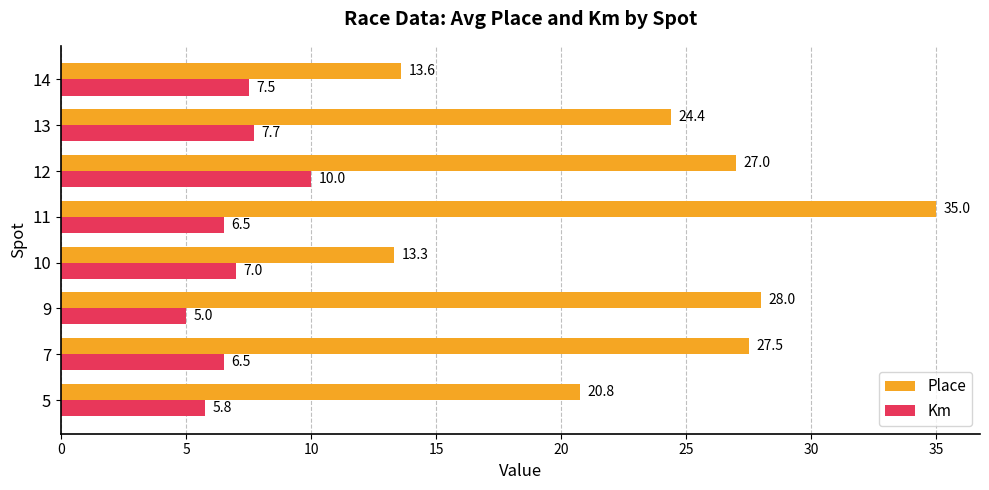

Which category has the lowest value in the Km series?

9